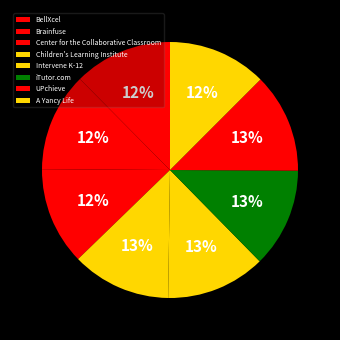

Is it true that Center for the Collaborative Classroom is 12% of the pie?

True